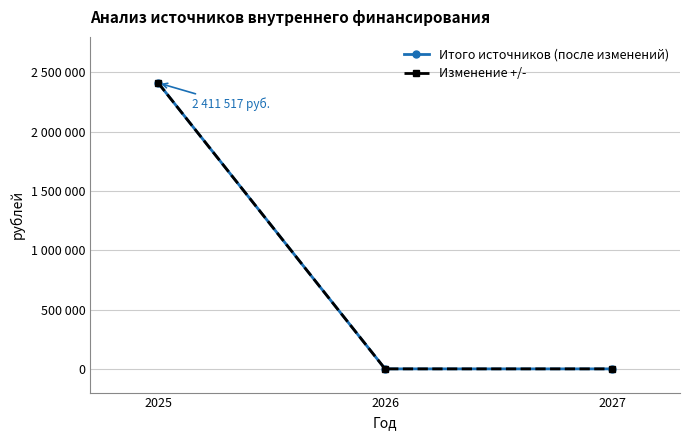

What is the difference between the Изменение +/- values at 2026 and 2025?

2411517